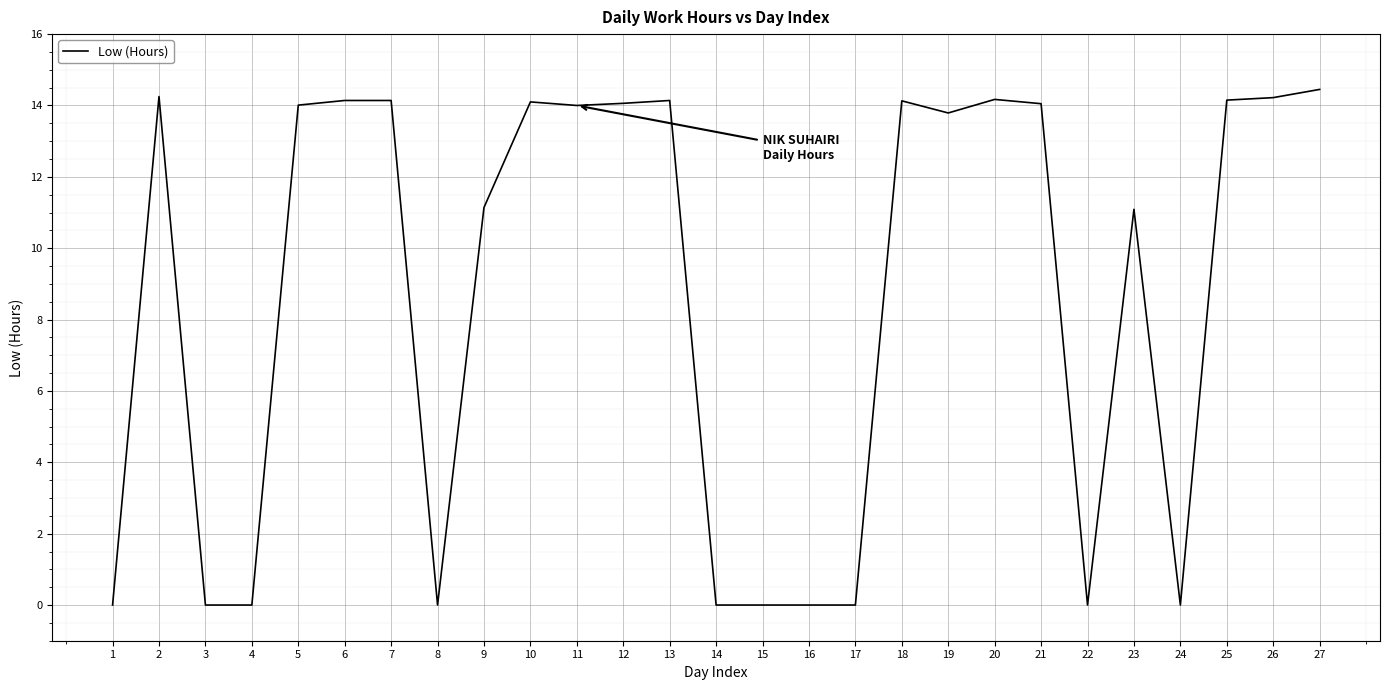

Which has a higher value, 13 or 16?

13